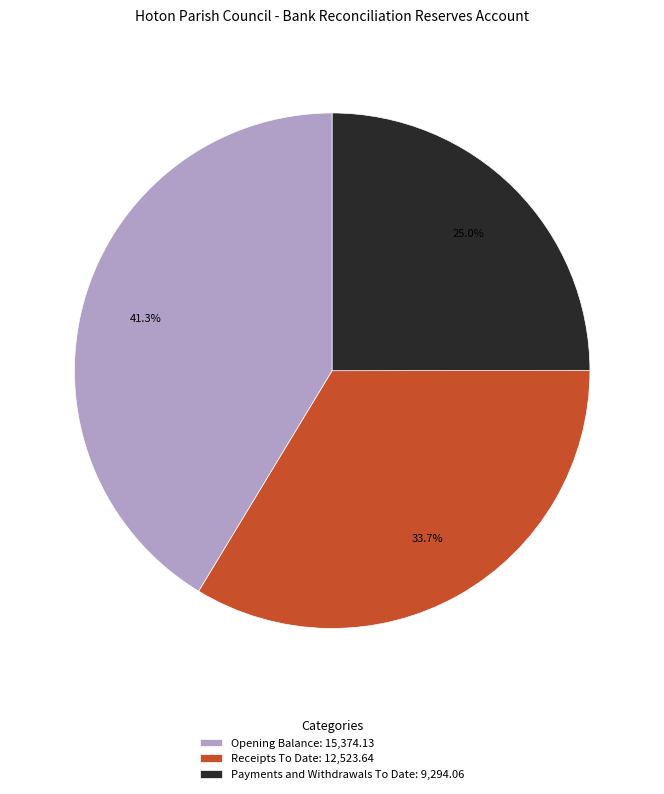

To the nearest percent, what is the difference between the largest and smallest slice percentages?

16%